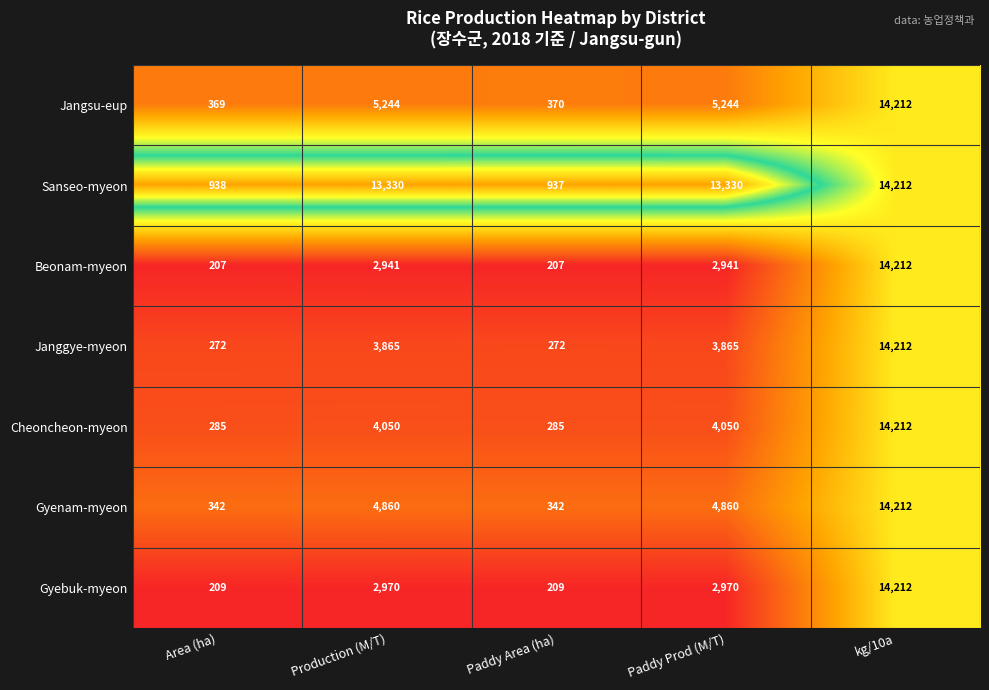

What value does the Gyebuk-myeon series have at kg/10a?

14212